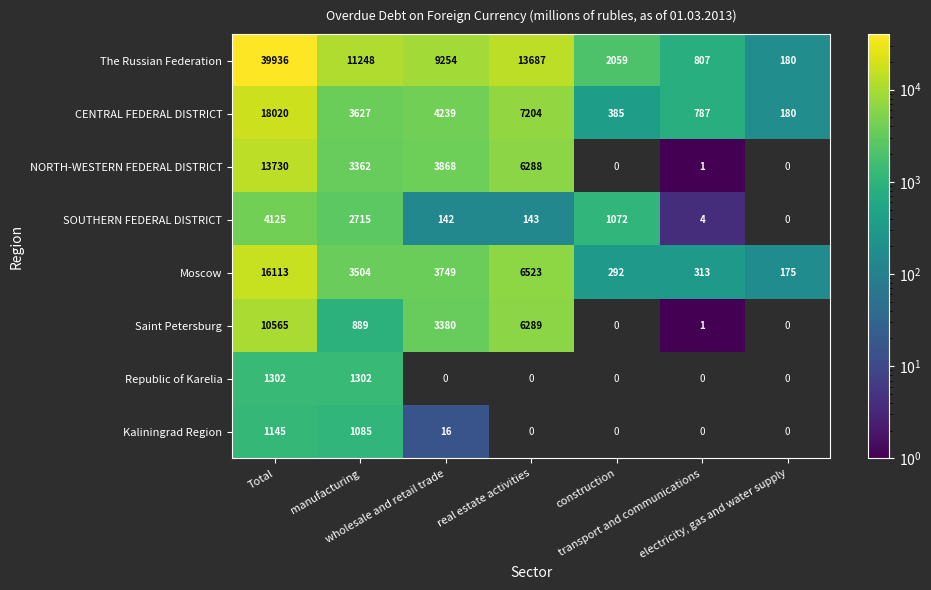

At which category does the chart reach its peak across all series?

Total